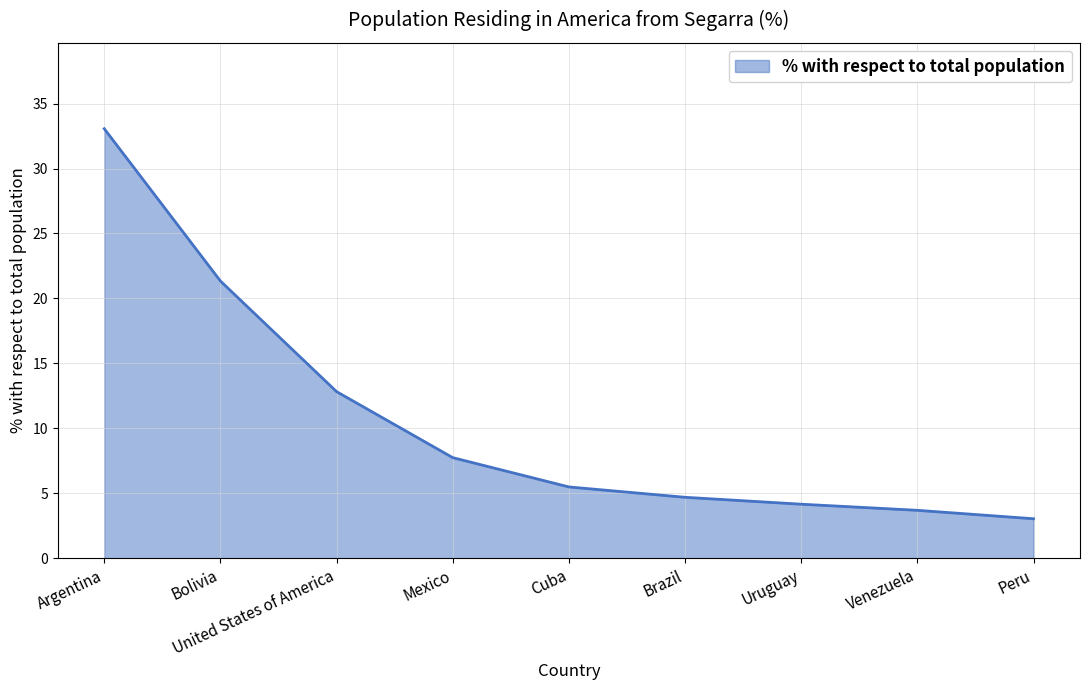

The value at Mexico is 2.3. True or false?

False